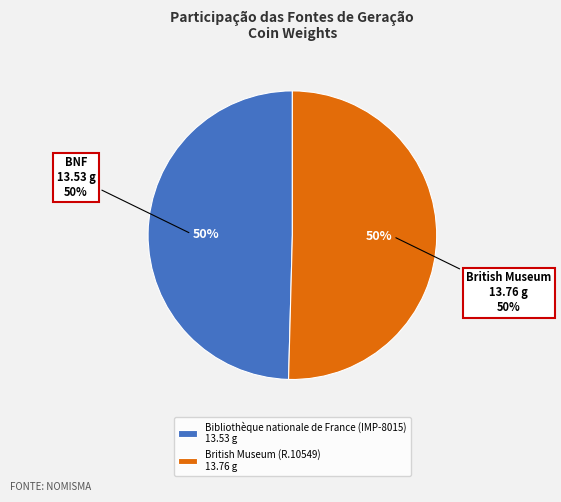

Is it true that Bibliothèque nationale de France (IMP-8015) is 50% of the pie?

True